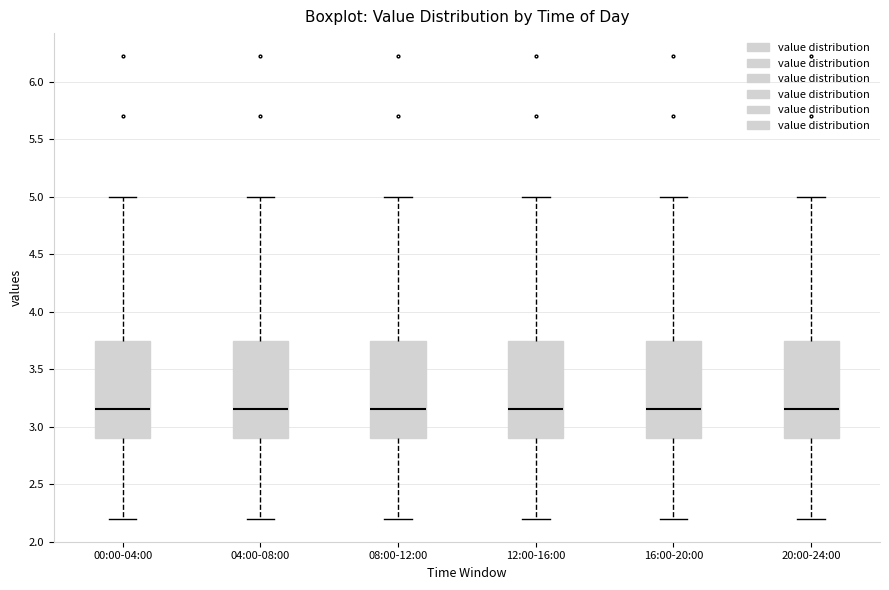

Where does the median line of the box for 08:00-12:00 sit on the y-axis? The values are not printed on the chart, so give them approximately, as read against the axis.

3.15